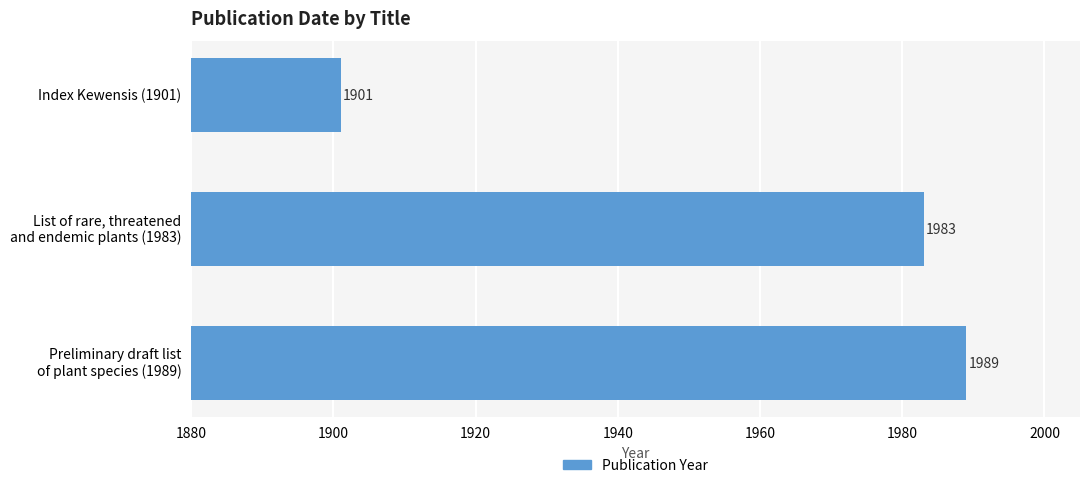

What is the average value?

1958